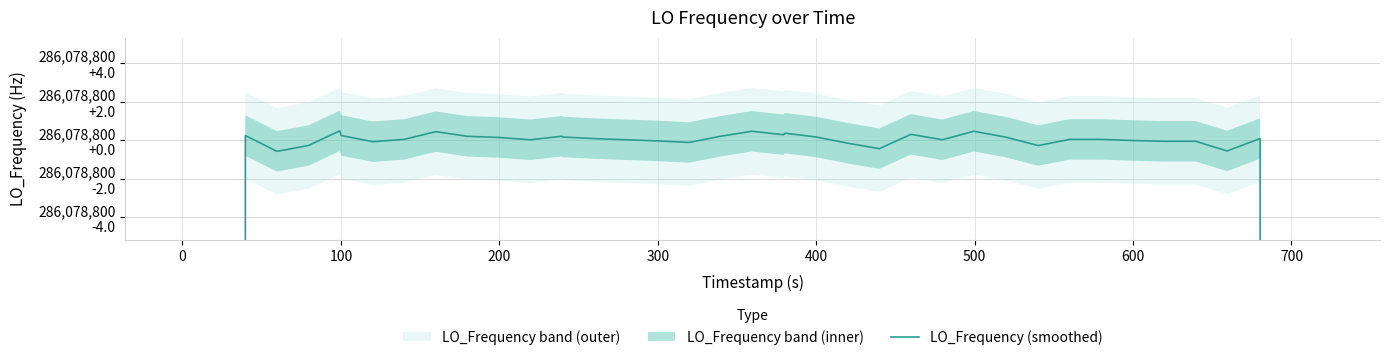

What is the smallest value displayed?

171647279.9